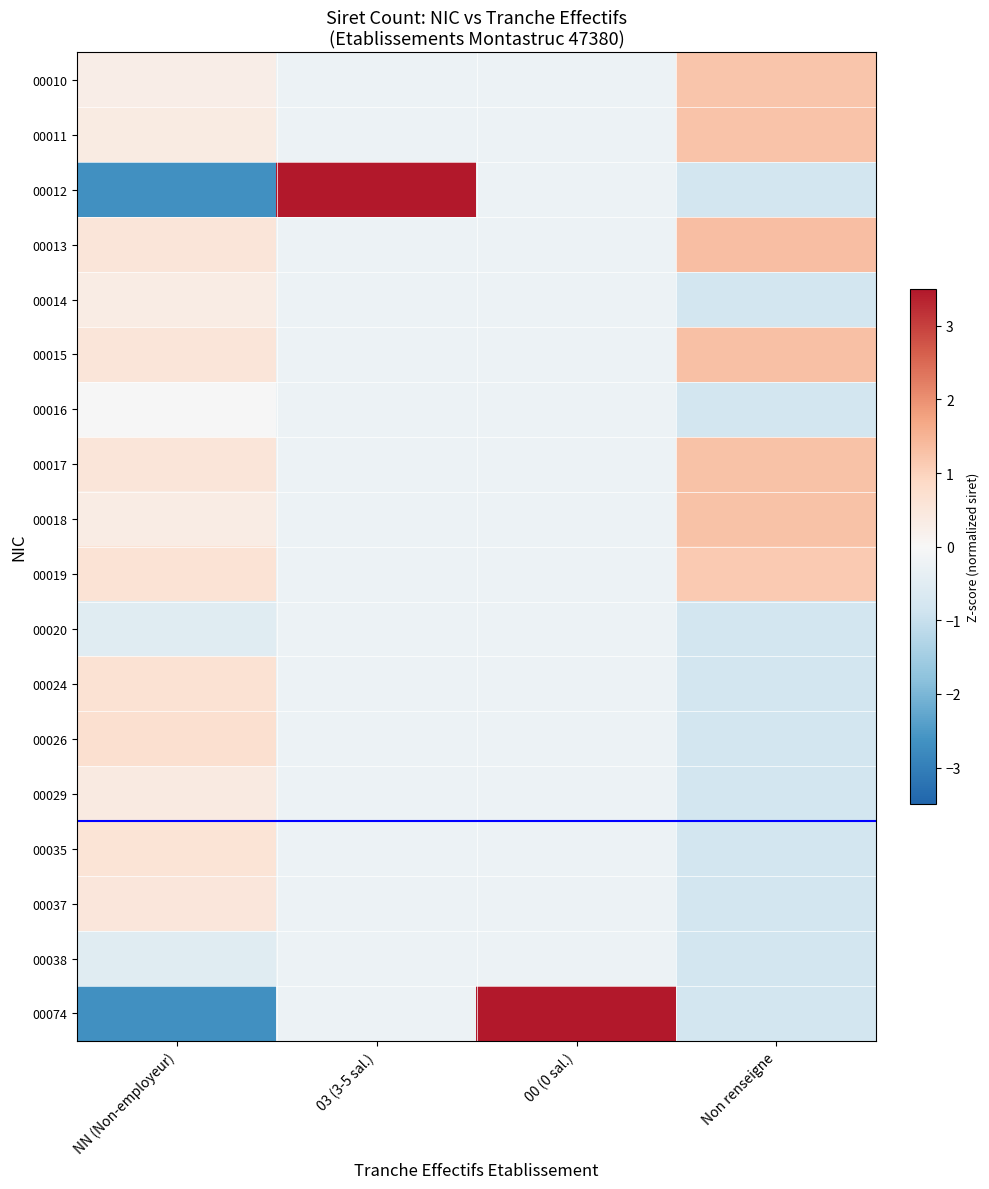

At which category is the sum across all series the highest?

03 (3-5 sal.)